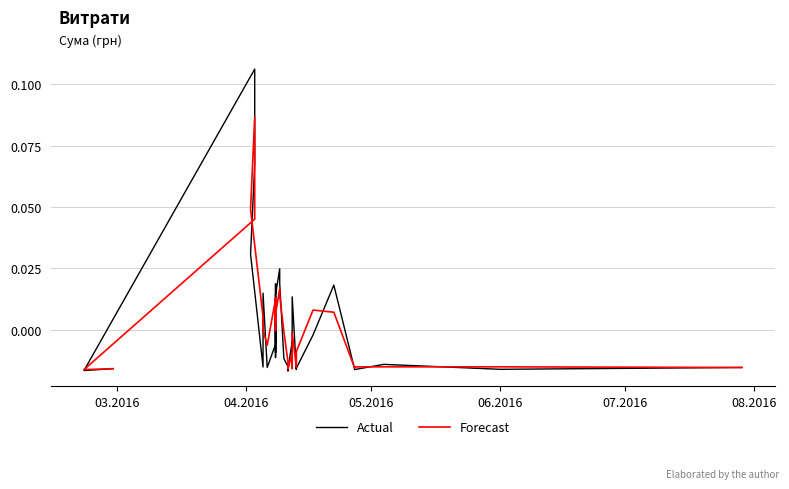

What are all the series names shown in the legend?

Actual, Forecast